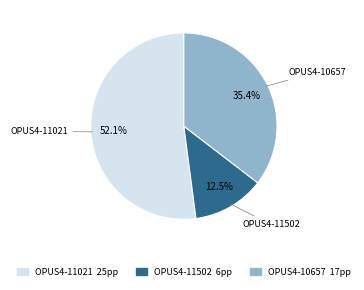

Which category accounts for the majority?

OPUS4-11021